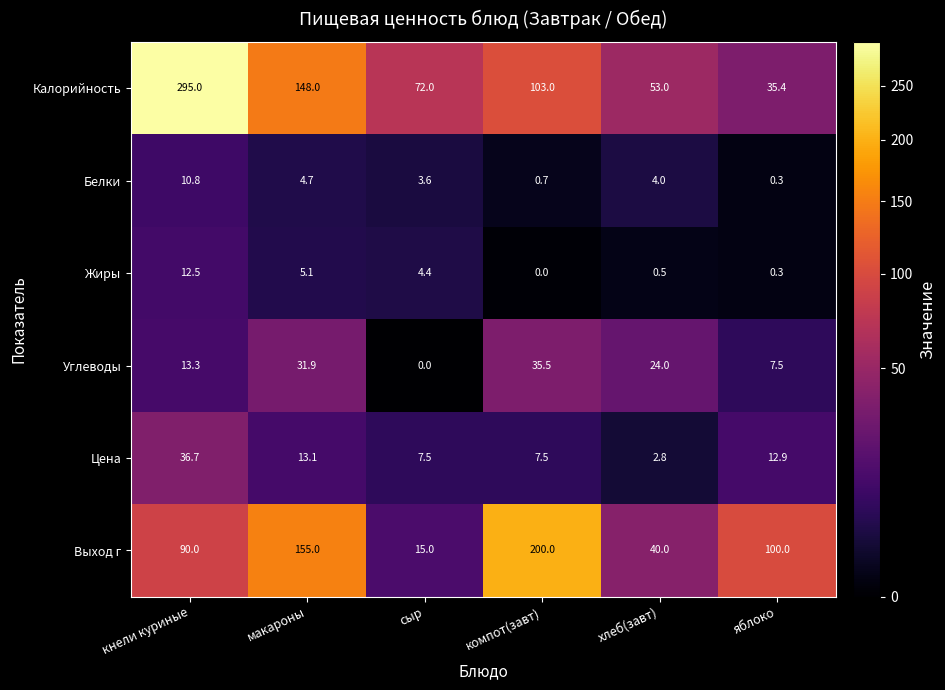

What is the sum of the Выход г values at макароны and компот(завт)?

355.0